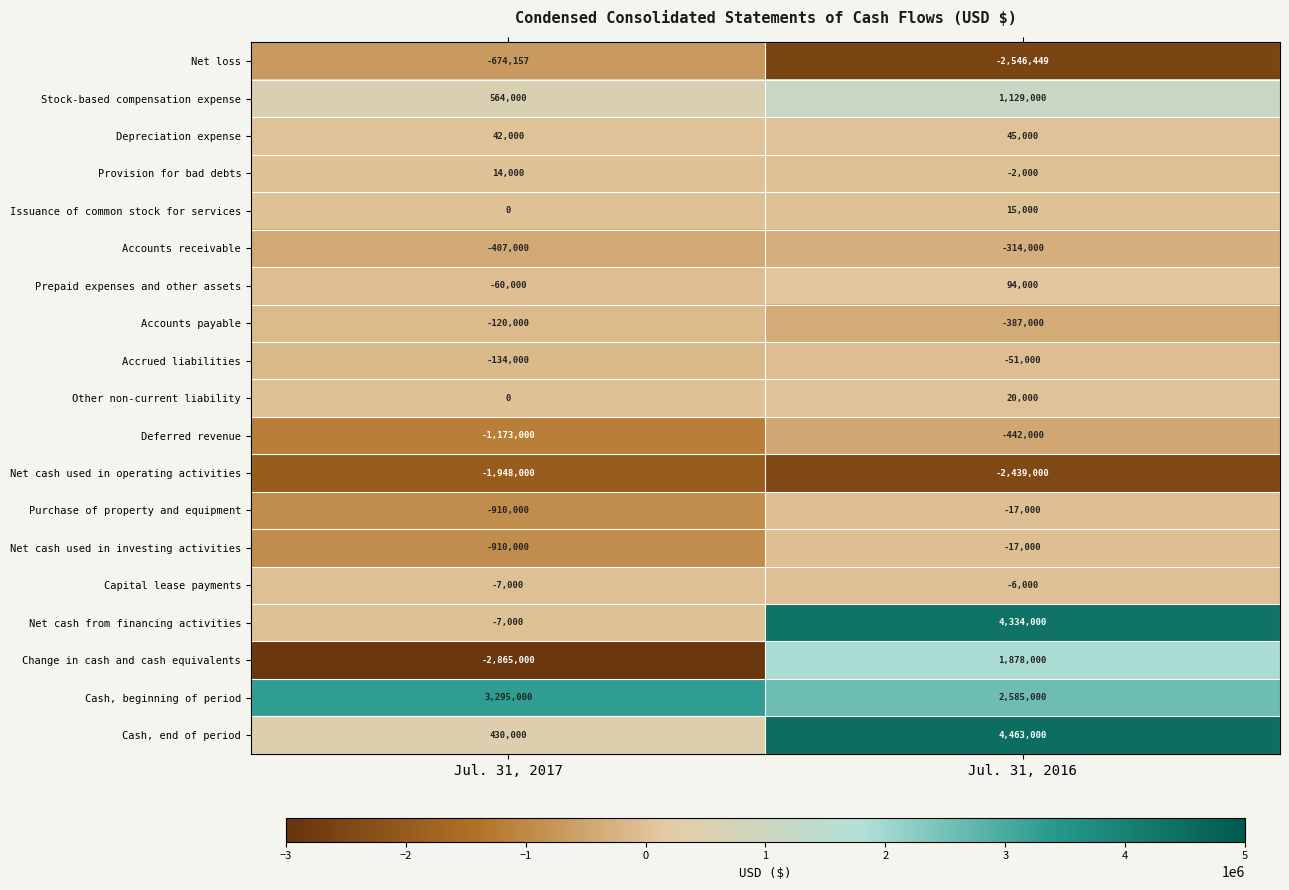

What is the minimum value for Net cash used in investing activities?

-910000